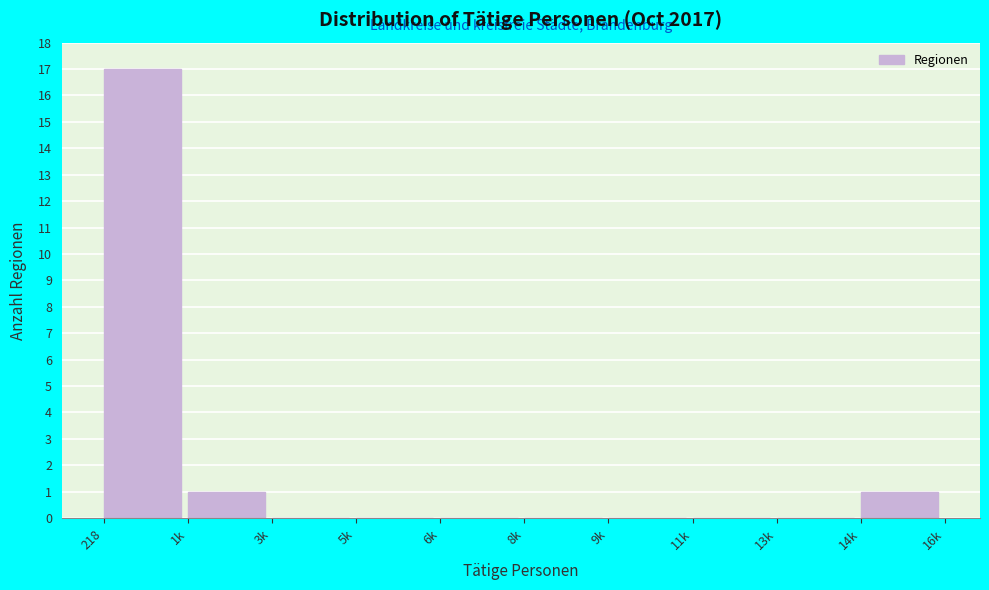

Reading left to right, list all the values displayed in this chart.

218=17	1k=1	3k=0	5k=0	6k=0	8k=0	9k=0	11k=0	13k=0	14k=1